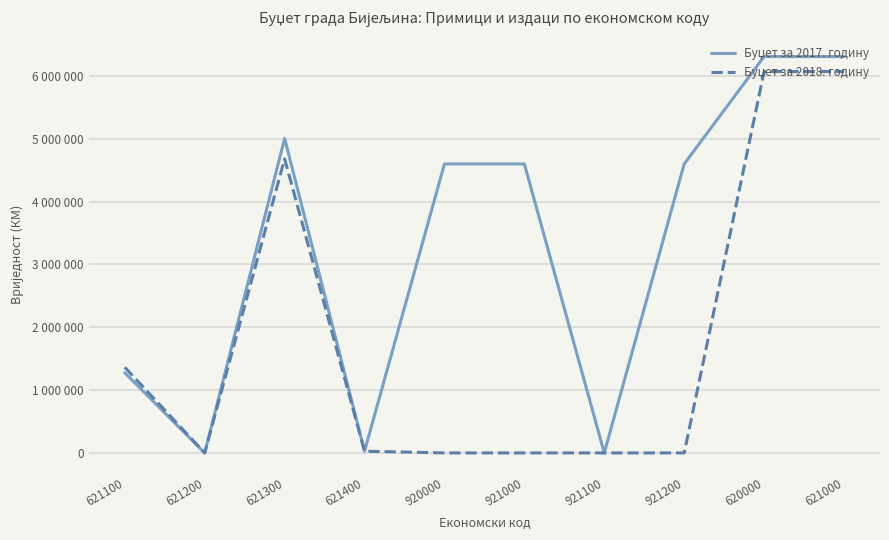

True or false: Буџет за 2018. годину and Буџет за 2017. годину cross at least once.

False